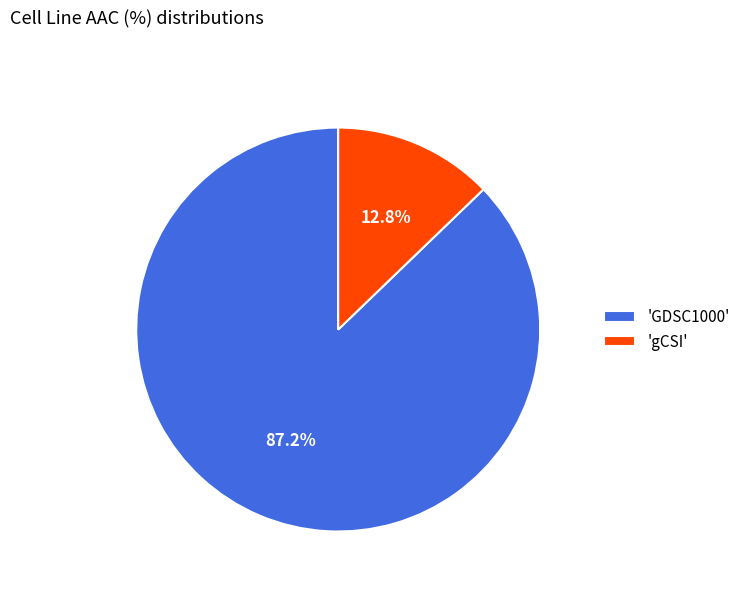

Which slice is the largest?

'GDSC1000'